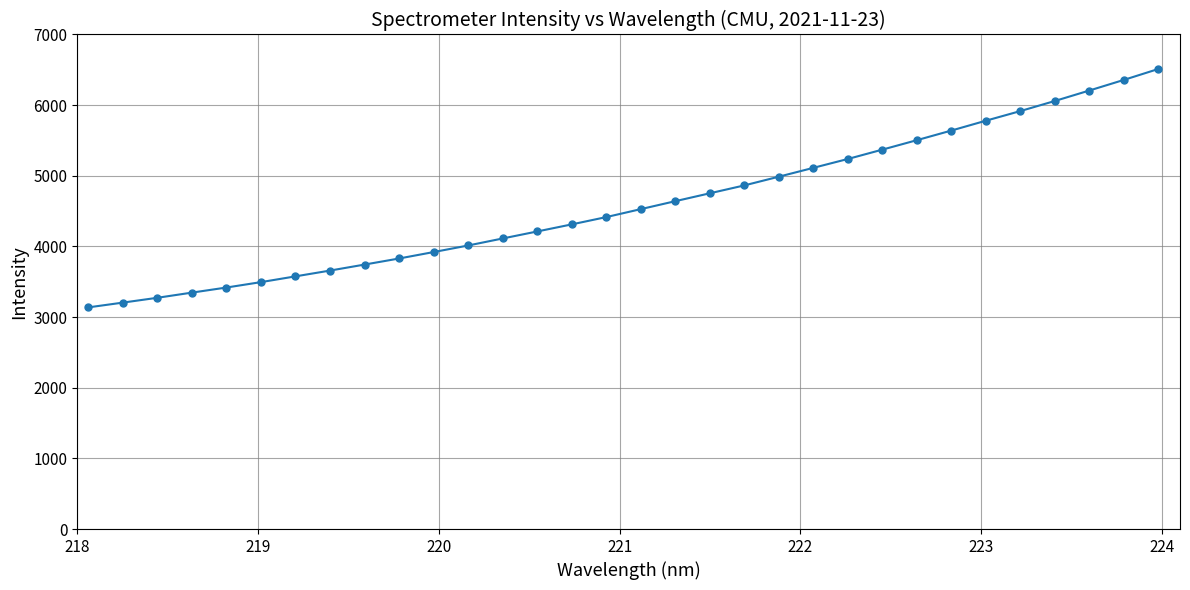

What is the average value?

4598.0